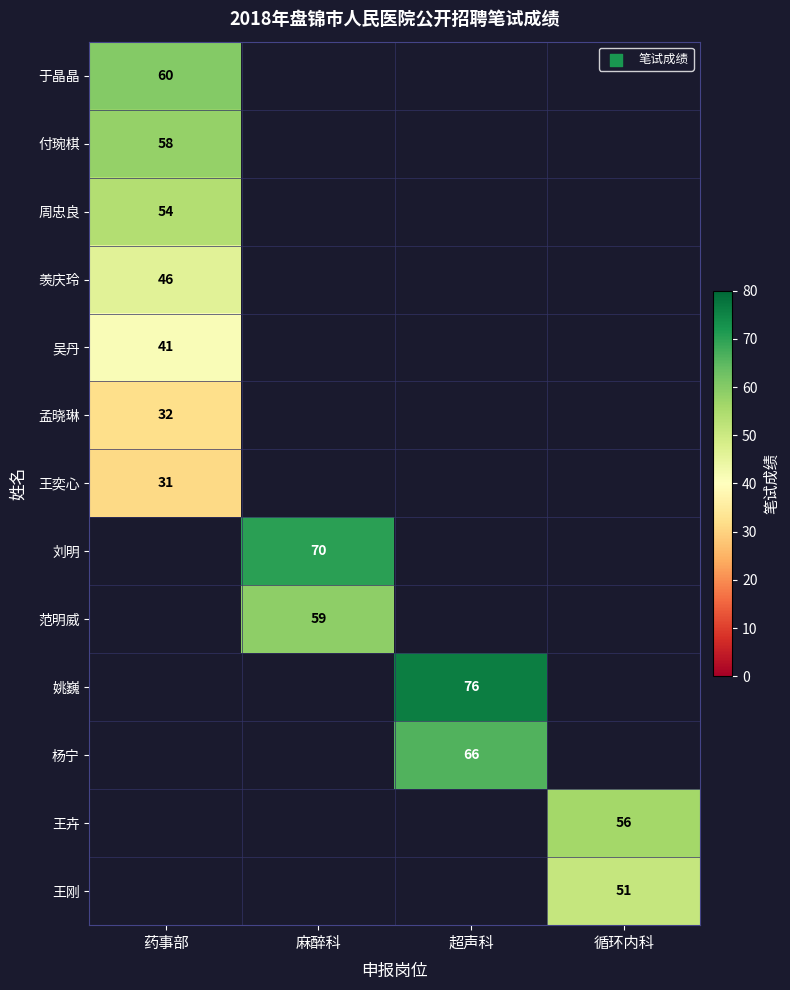

What is the maximum value shown in the chart?

76